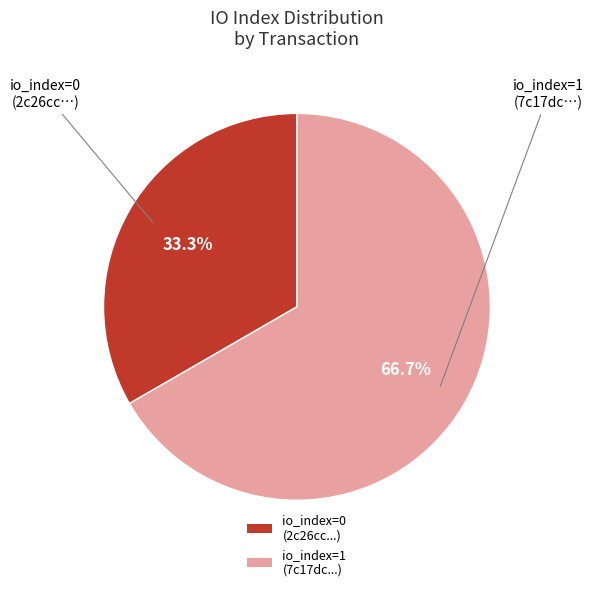

What is the majority slice?

io_index=1 (7c17dc...)